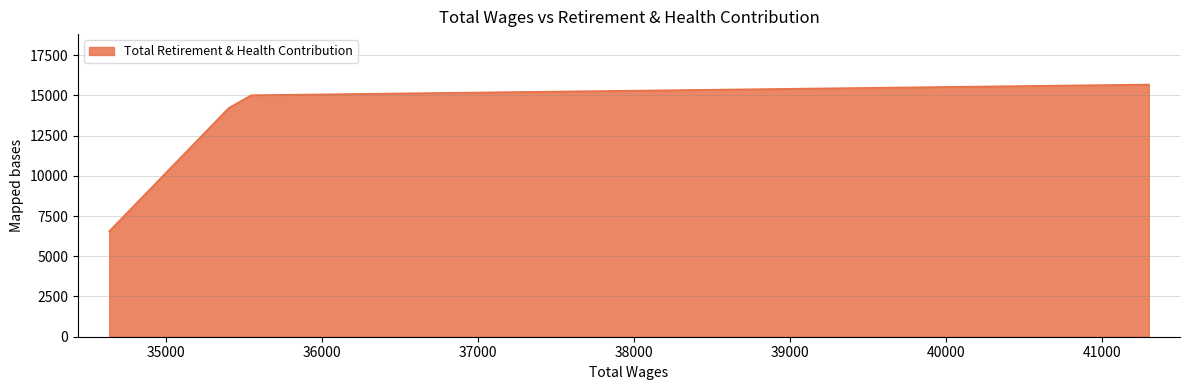

True or false: the data has more than 2 interior local peaks.

False